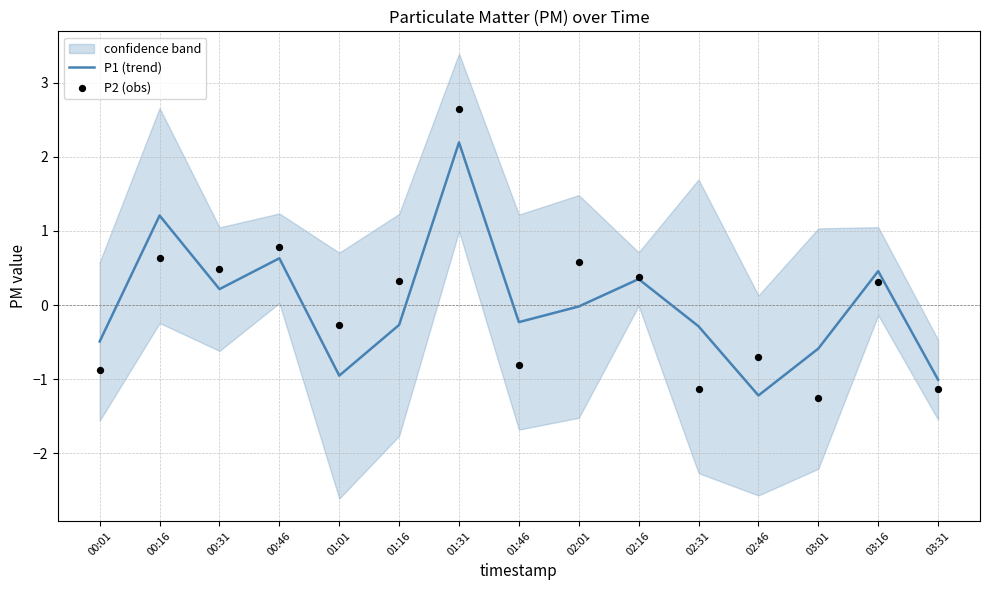

What is the total value across all series at 01:01?

-1.2